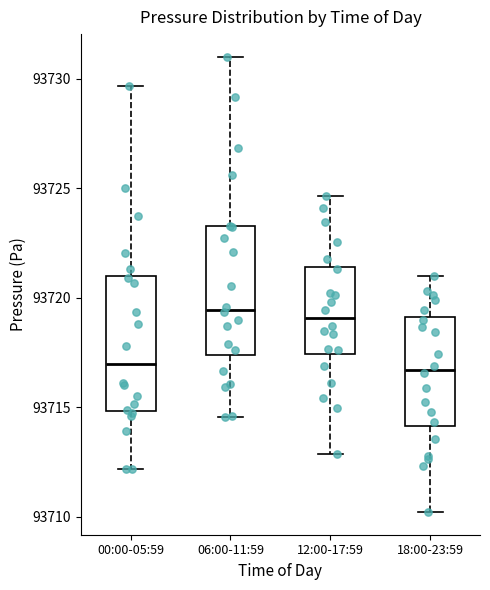

Where is the upper edge of the box for 00:00-05:59 on the y-axis? The values are not printed on the chart, so give them approximately, as read against the axis.

93721.0